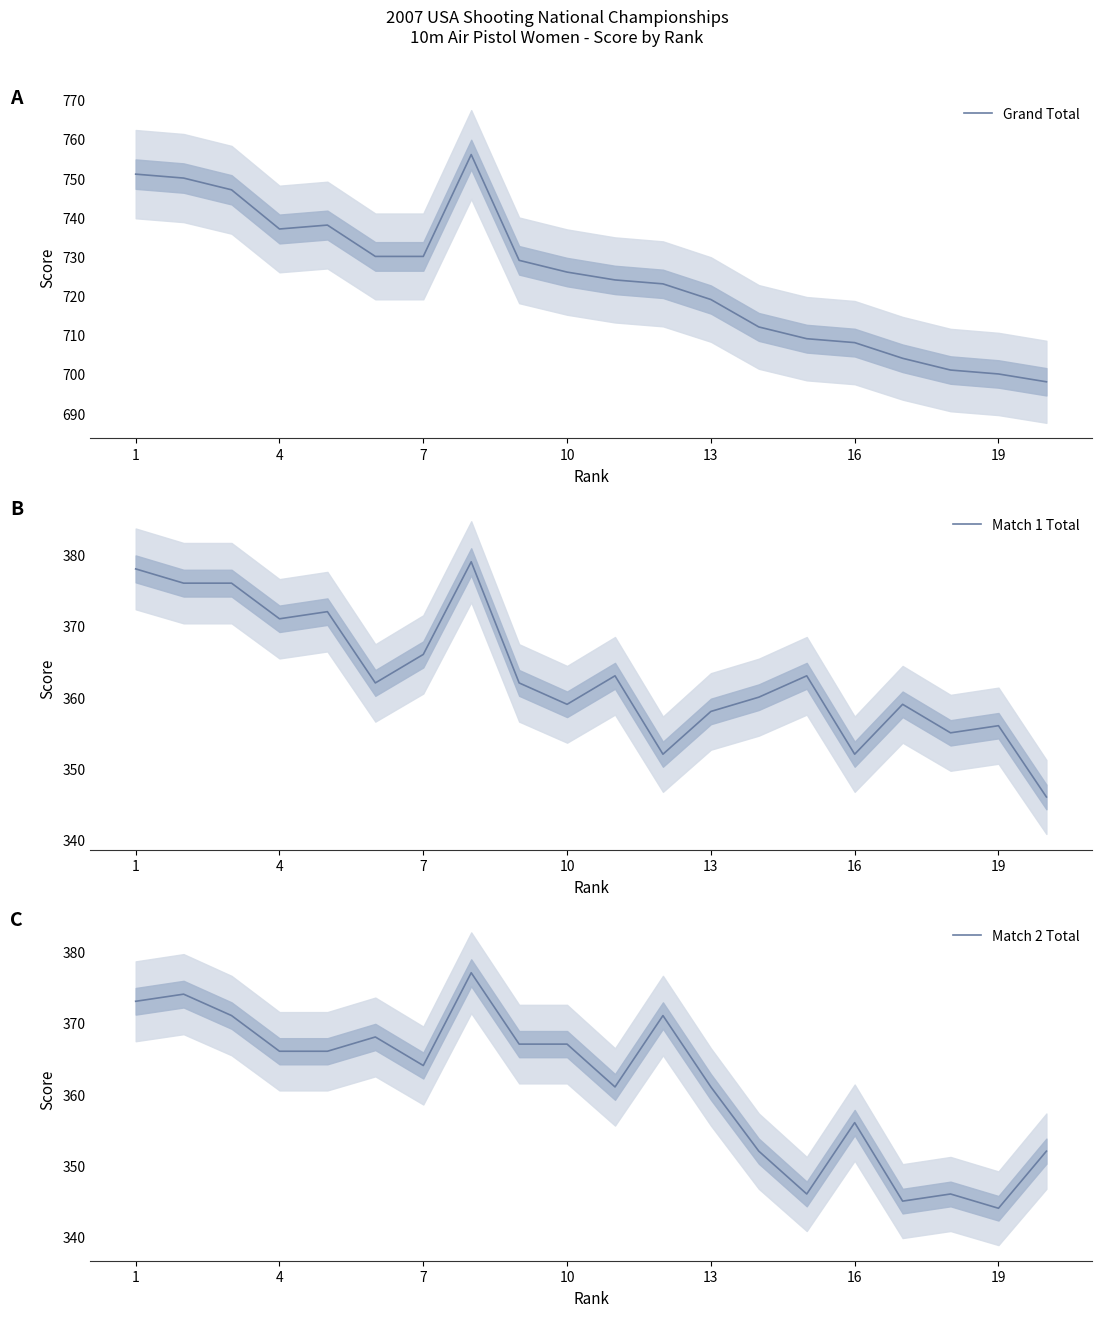

What is the minimum value for Match 2 Total?

344